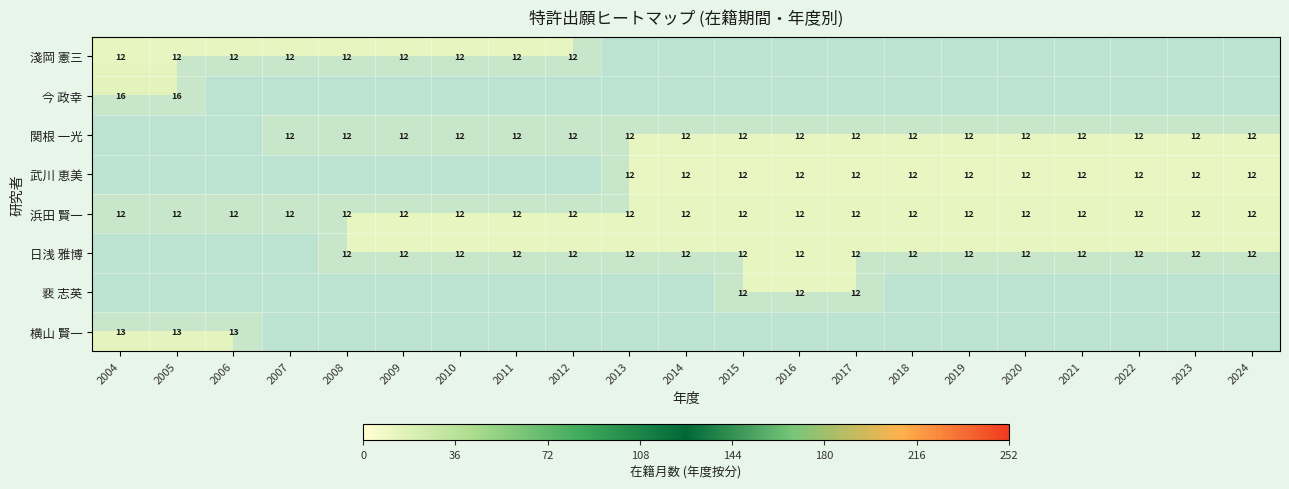

Read the 浜田 賢一 value at 2007.

12